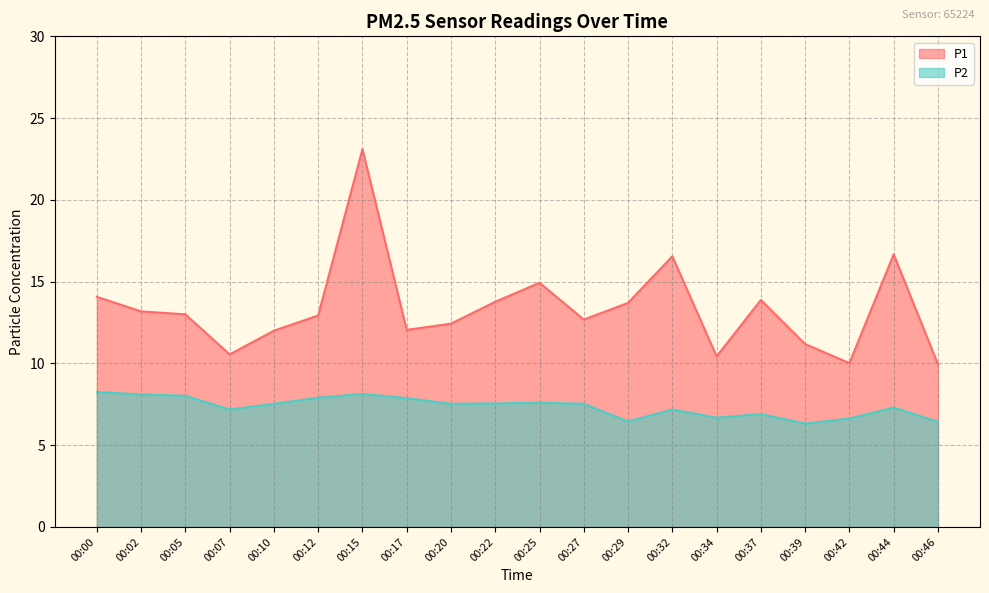

Rank the categories by P1 value from lowest to highest.

00:46, 00:42, 00:34, 00:07, 00:39, 00:10, 00:17, 00:20, 00:27, 00:12, 00:05, 00:02, 00:29, 00:22, 00:37, 00:00, 00:25, 00:32, 00:44, 00:15